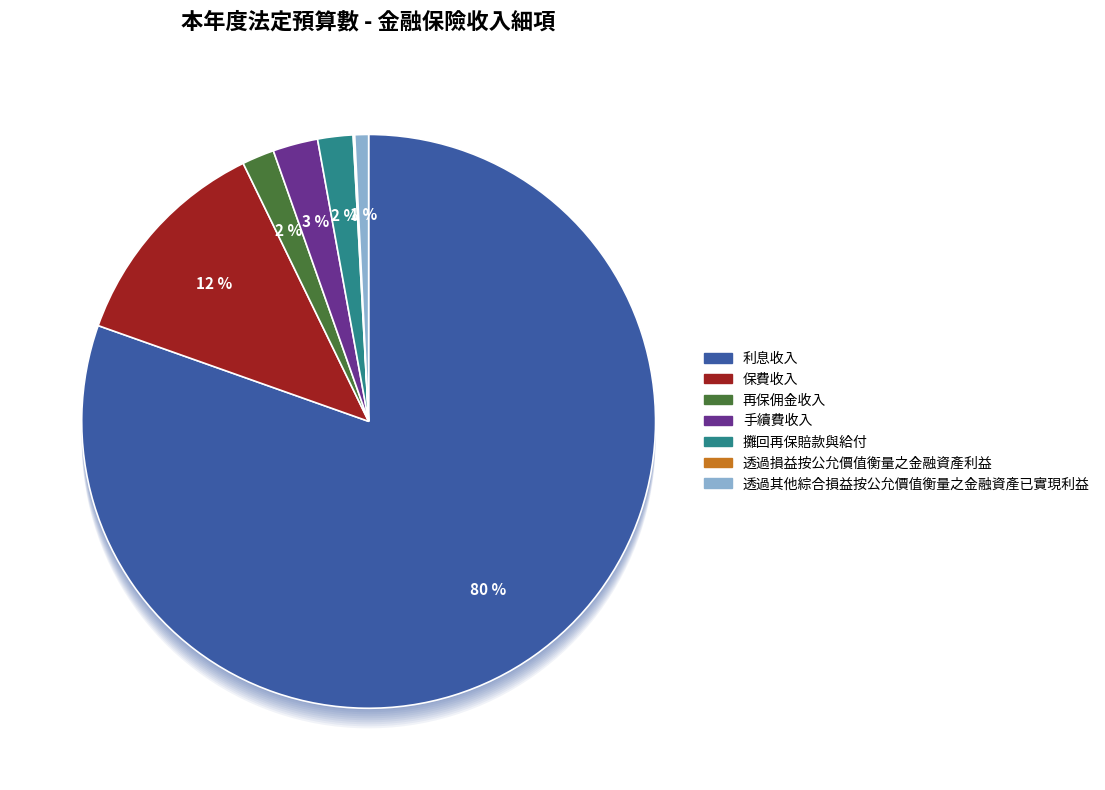

Does 透過損益按公允價值衡量之金融資產利益 represent more than half of the total?

No